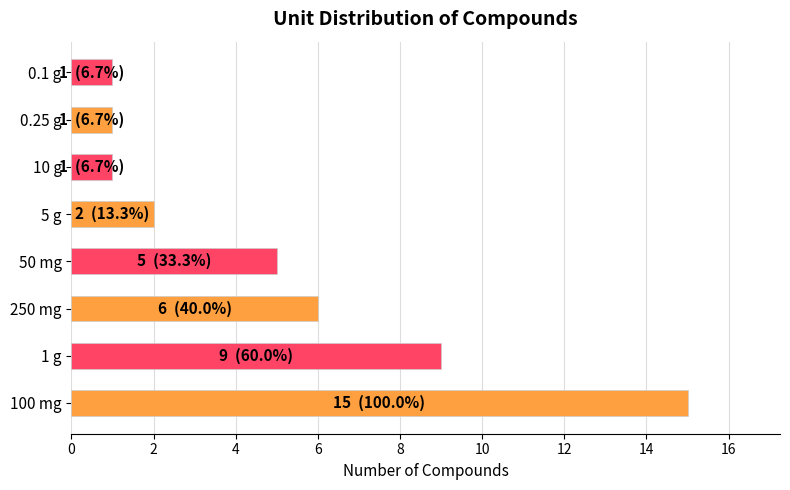

What is the greatest value displayed?

15